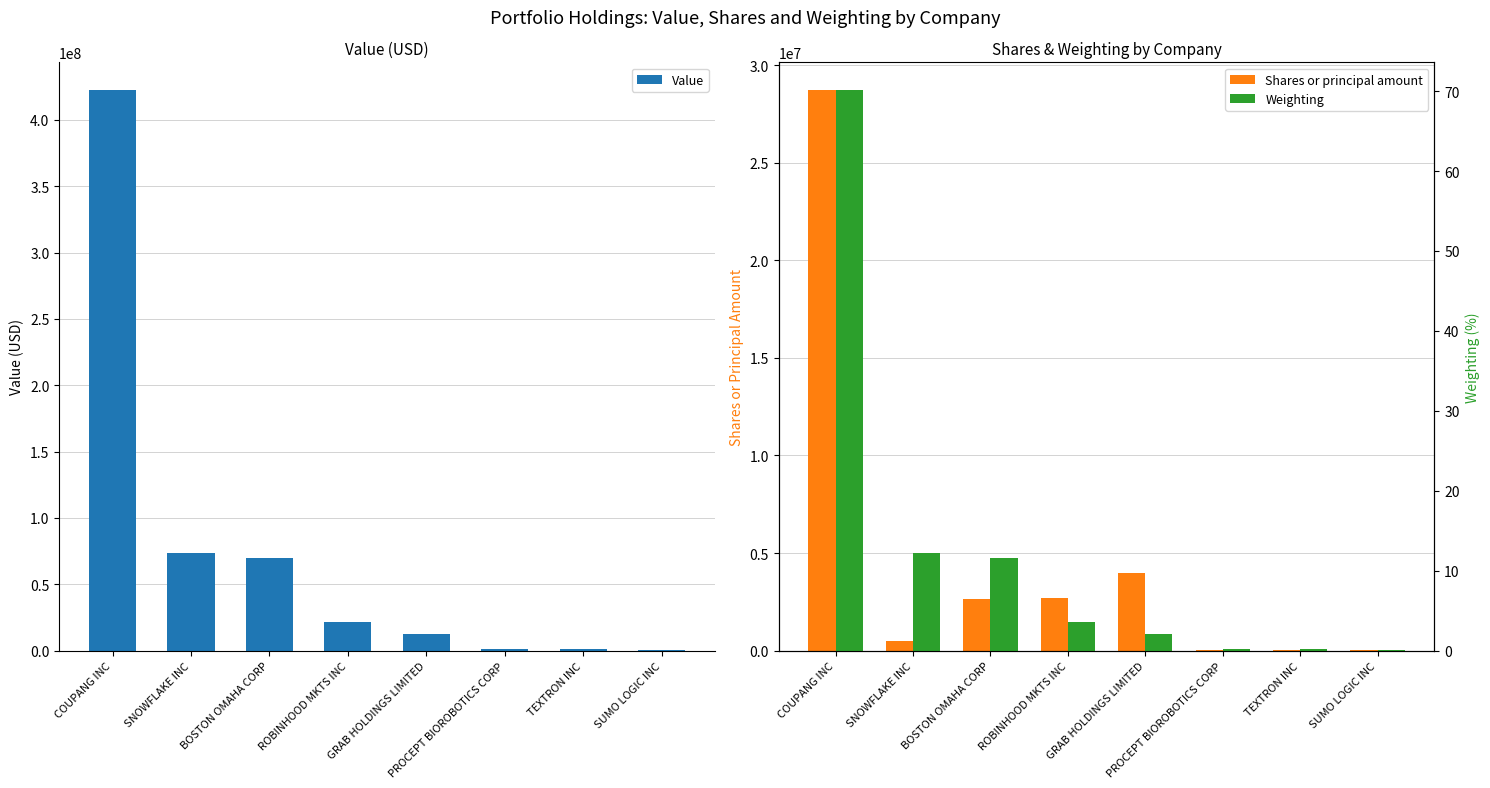

Between GRAB HOLDINGS LIMITED and COUPANG INC, which is larger?

COUPANG INC